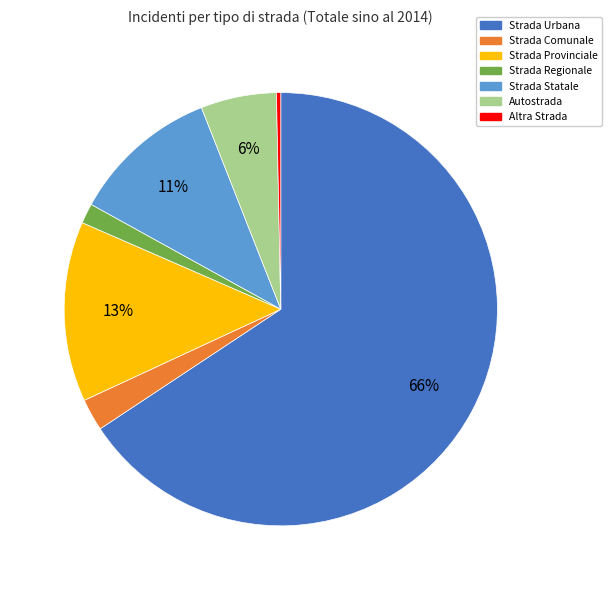

To the nearest percent, what percentage of the pie is Strada Provinciale?

13%